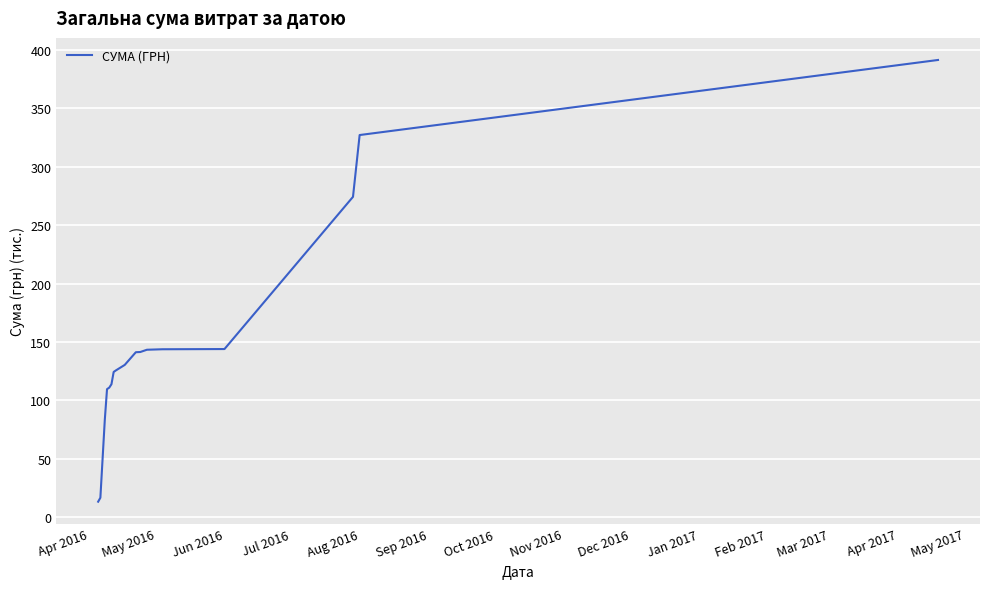

What is the maximum value shown in the chart?

391.5